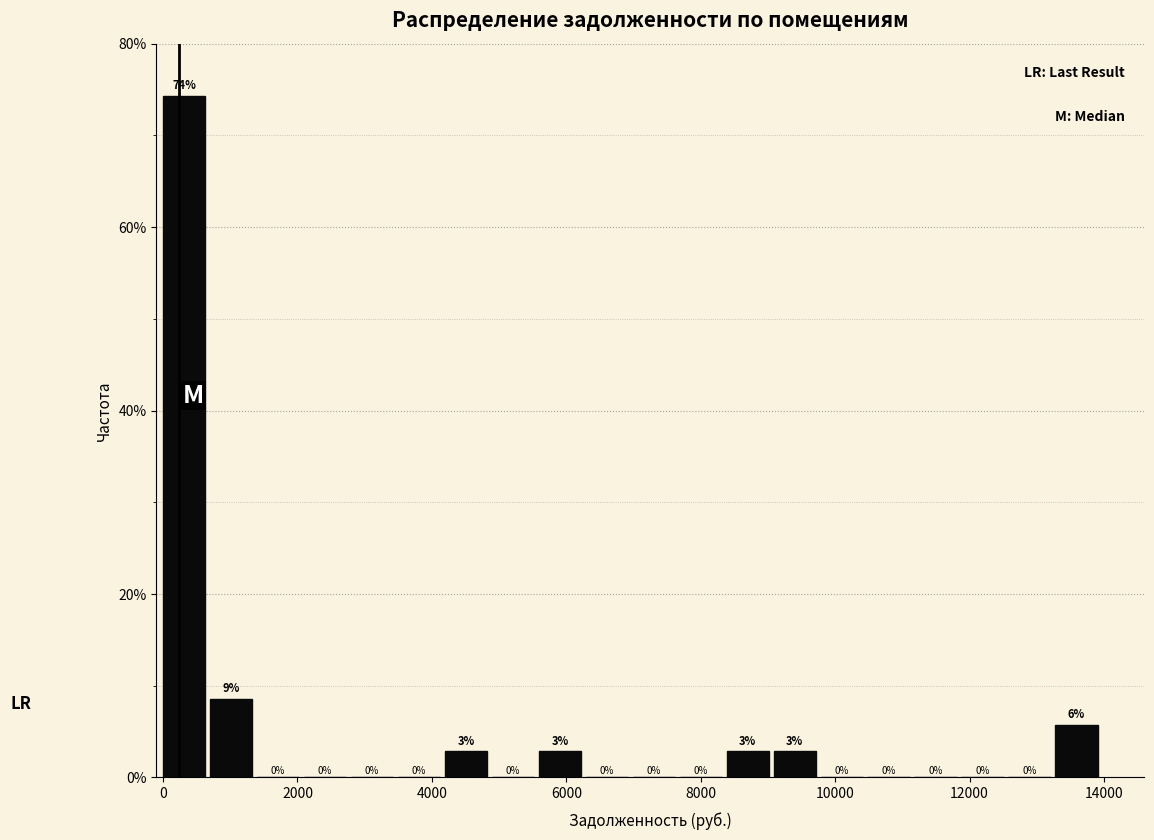

Read against the x-axis, roughly where is the centre of the tallest bar?

400